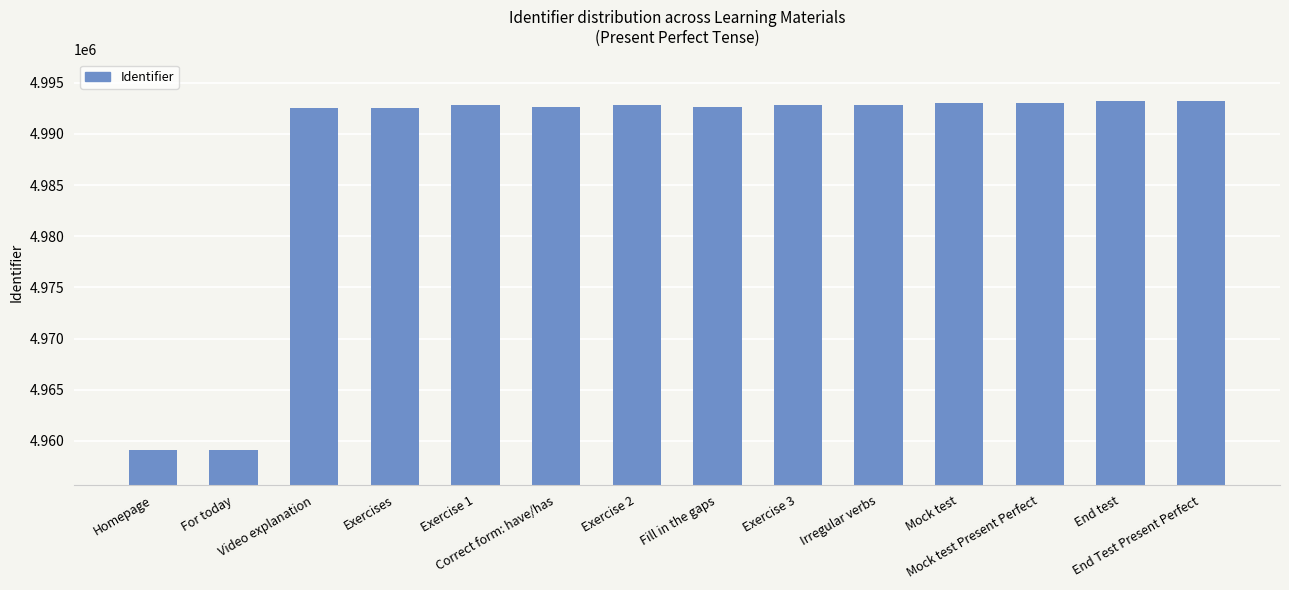

What is the sum of all values?

69832277